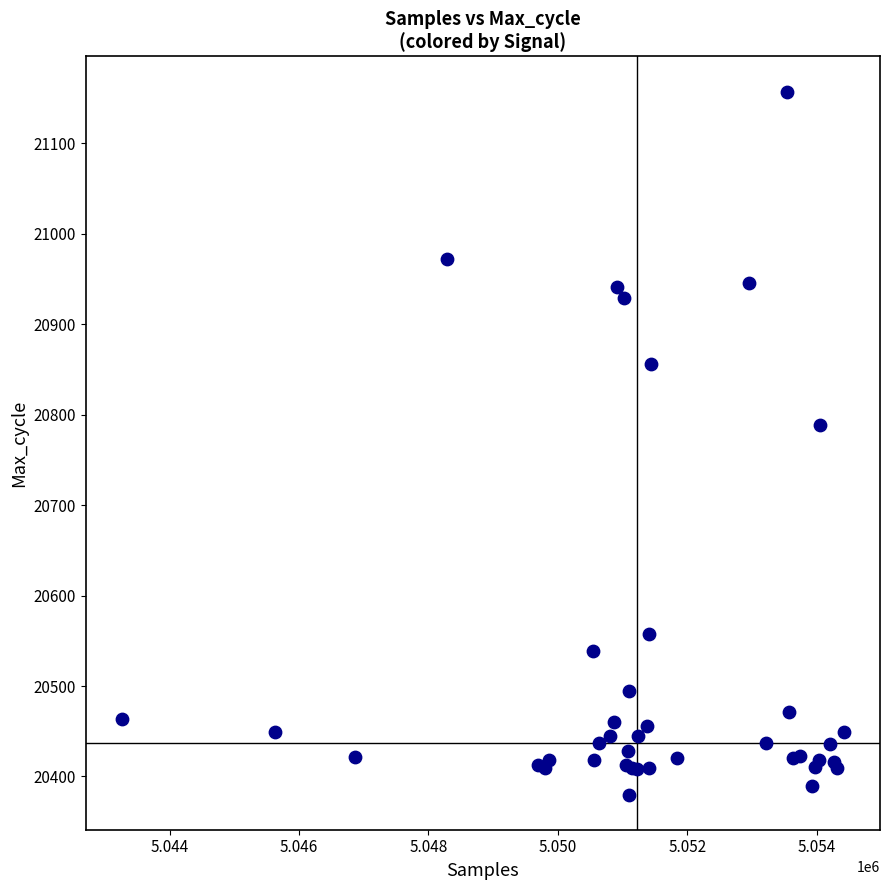

What Y value in the scatter plot is closest to 20768?

20788